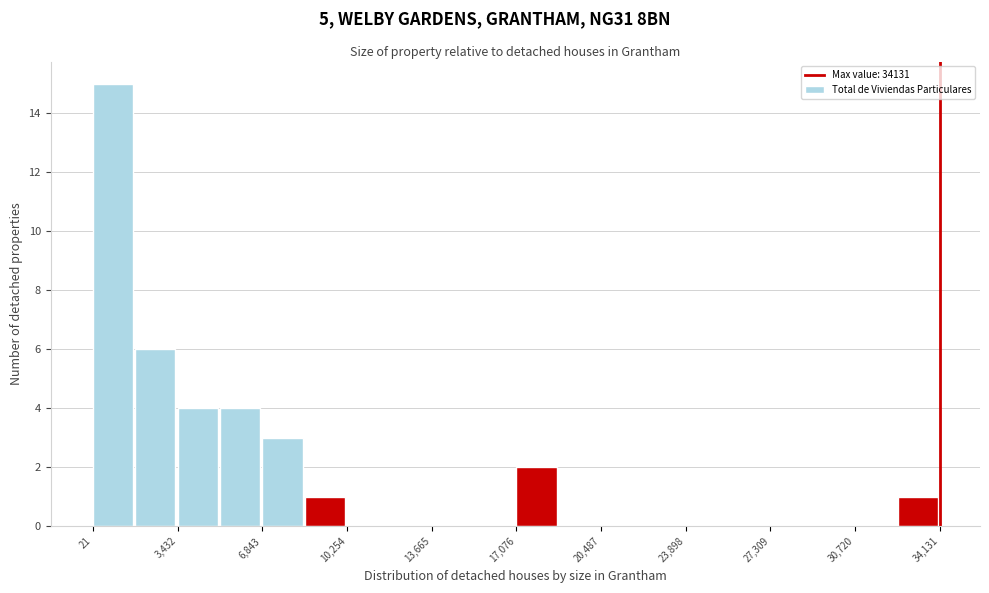

Around what value on the x-axis is the tallest bar? Give the approximate position of its centre, as read against the axis.

1000